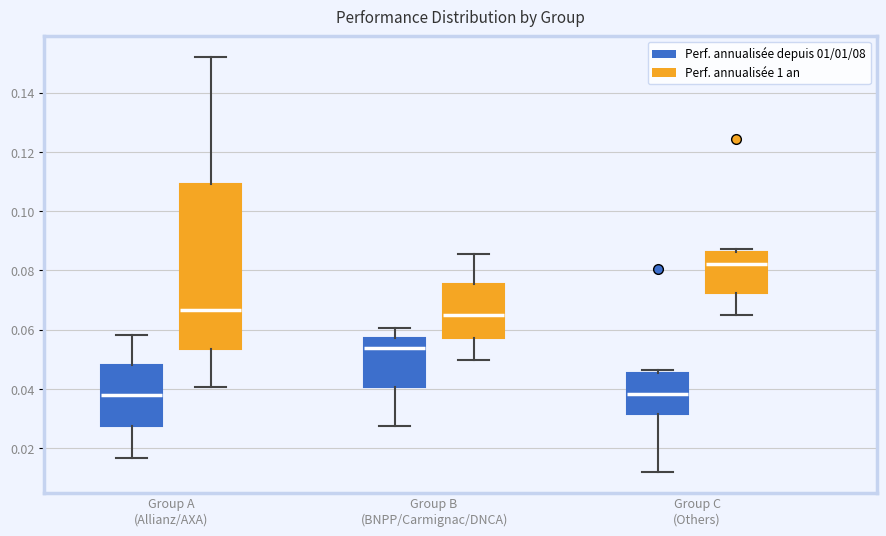

Where is the lower edge of the box for Group C (Others) (Perf. annualisée depuis 01/01/08) on the y-axis? The values are not printed on the chart, so give them approximately, as read against the axis.

0.032